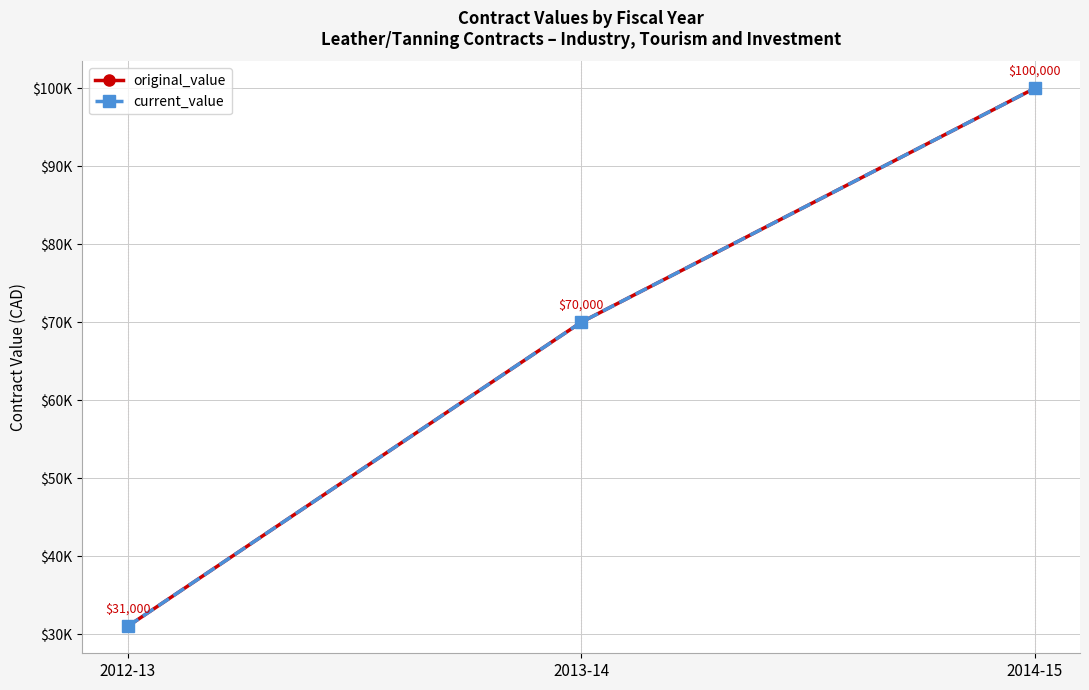

True or false: current_value has a value of 145074 at 2014-15.

False